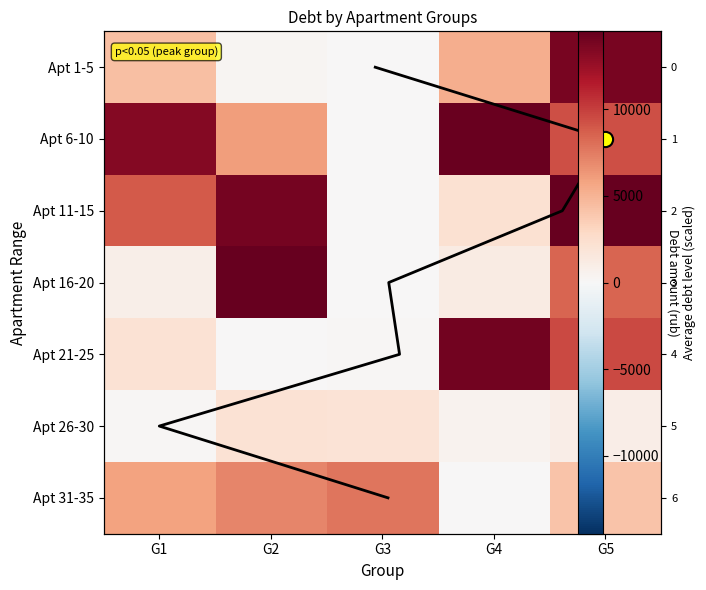

What is the sum of the 2 values at G4 and G1?

27575.5